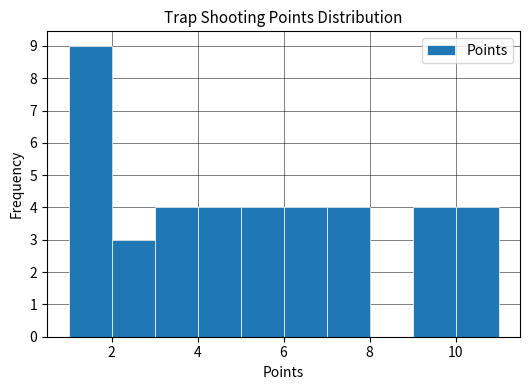

Reading left to right, transcribe this chart: for each bar, give the range it covers on the x-axis and its height. The values are not printed on the chart, so give them approximately, as read against the axis.

1 to 2: 9
2 to 3: 3
3 to 4: 4
4 to 5: 4
5 to 6: 4
6 to 7: 4
7 to 8: 4
8 to 9: 0
9 to 10: 4
10 to 11: 4